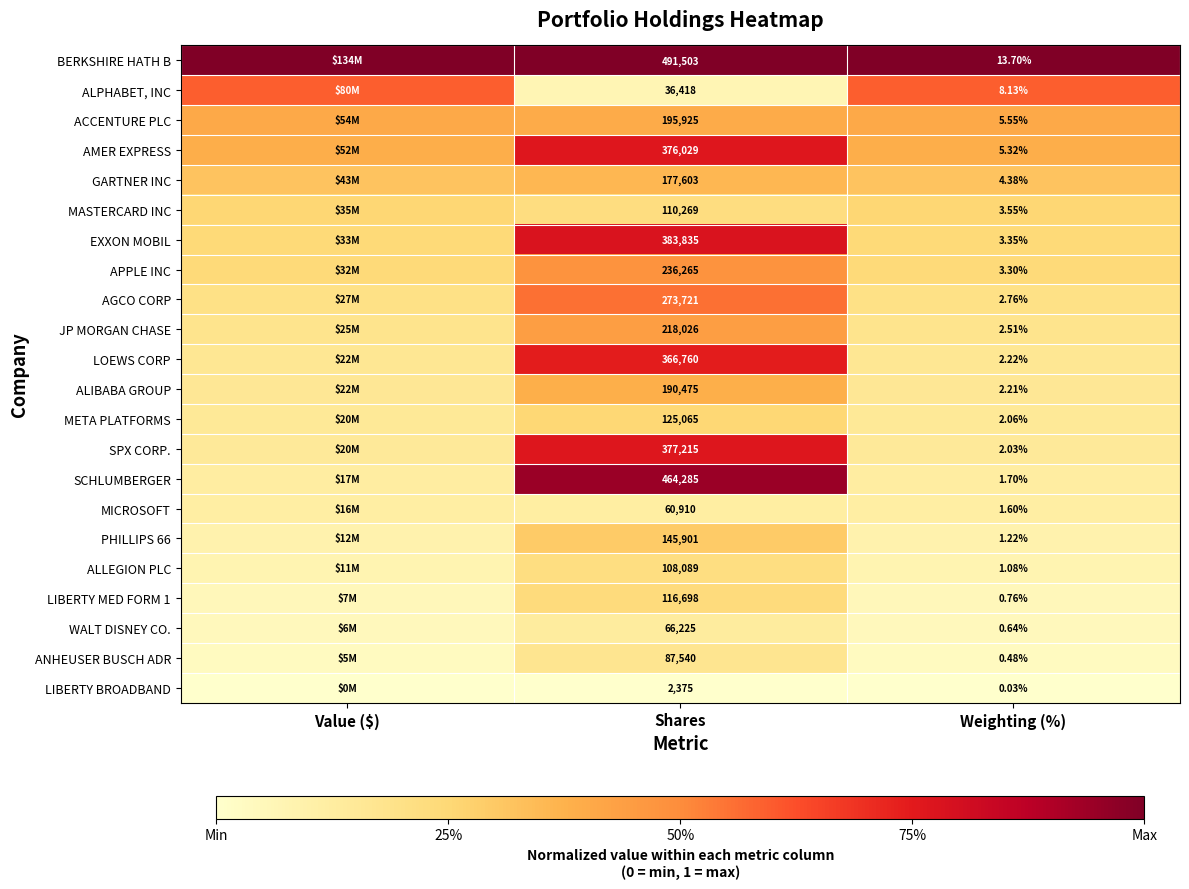

Which series changed the most between Shares and Weighting (%)?

BERKSHIRE HATH B